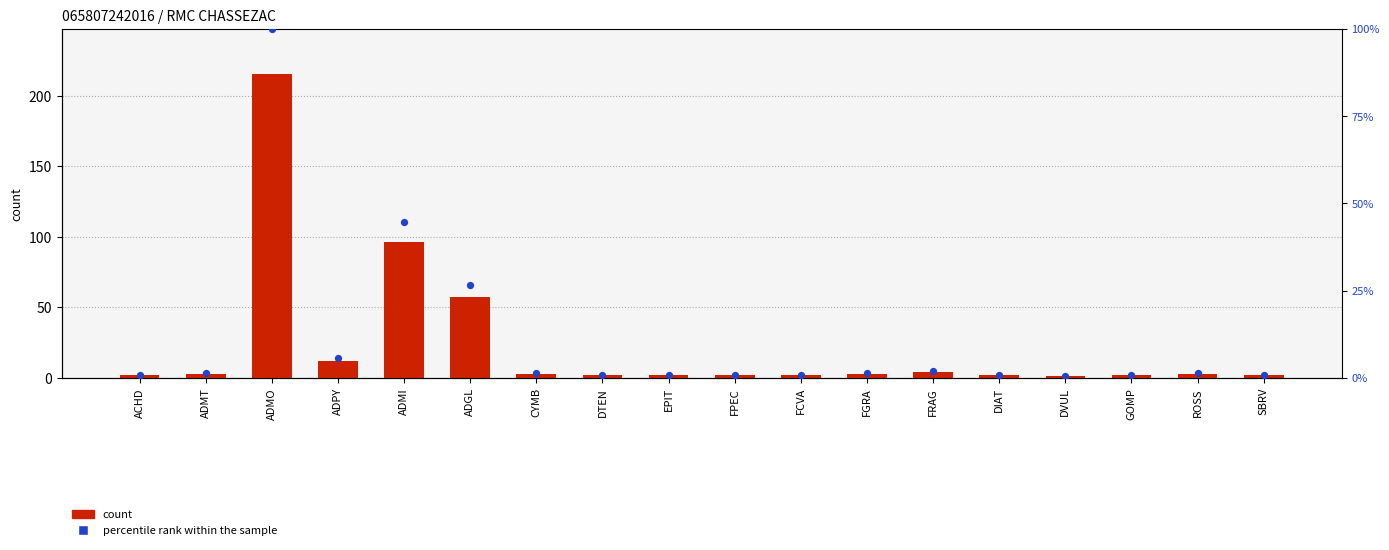

At which category is the sum across all series the highest?

ADMO